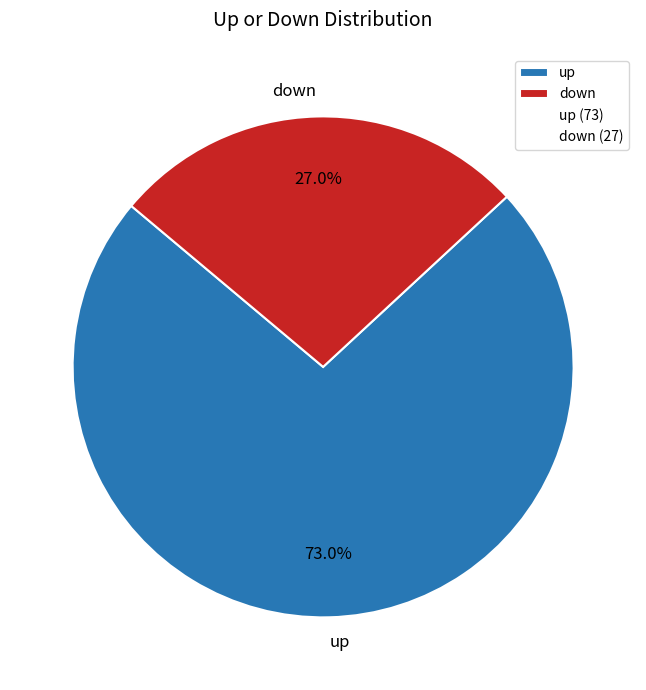

How many segments does this pie chart have?

2